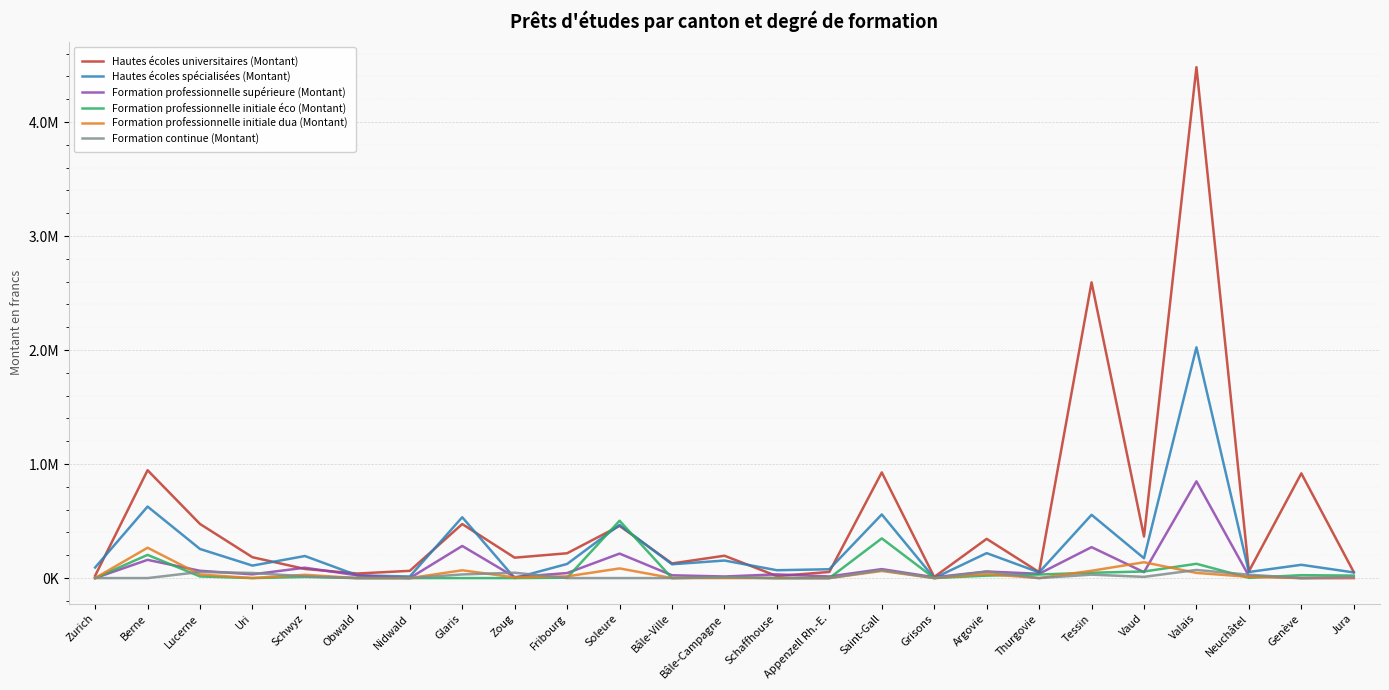

What is the label of the 19th point from the right?

Nidwald